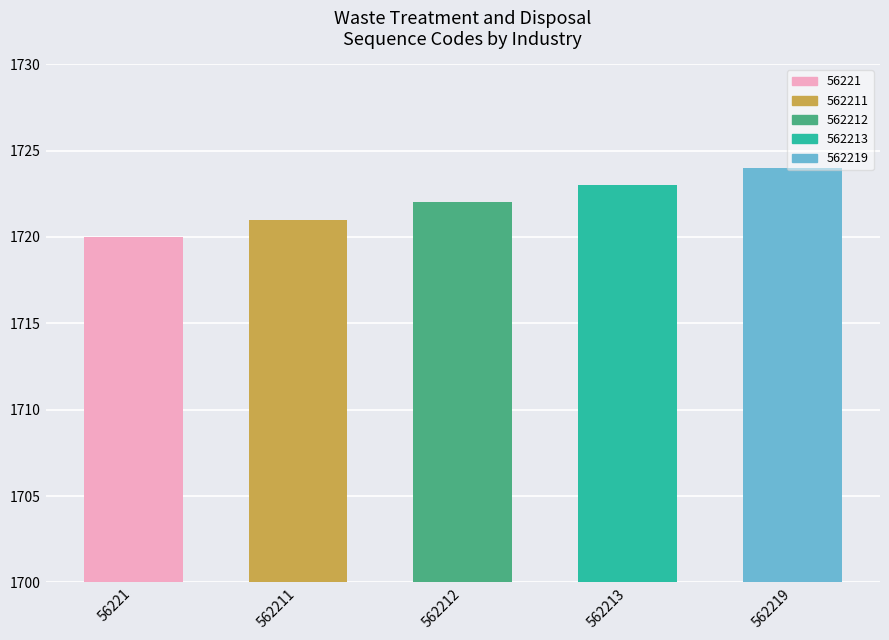

Is it true that the value at 562219 is 1724?

True